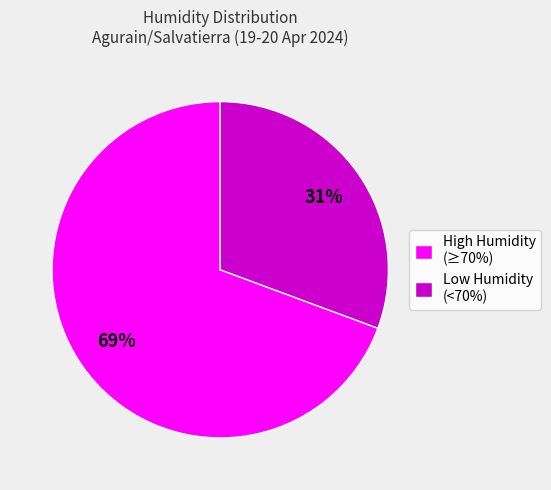

To the nearest percent, what portion does High Humidity (≥70%) represent?

69%